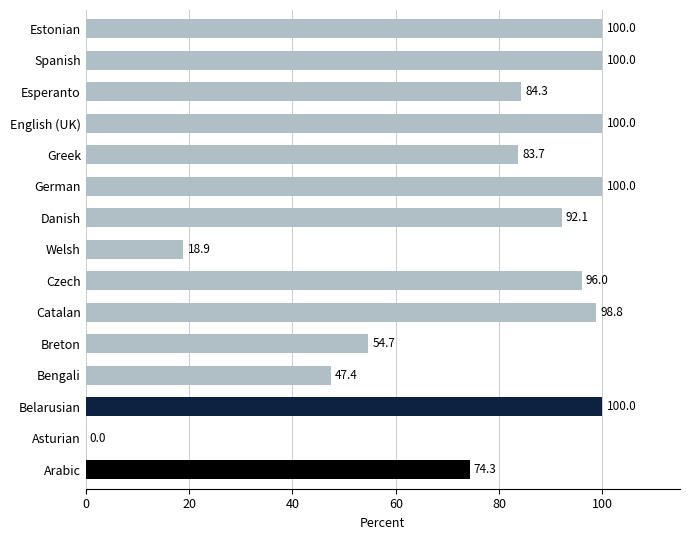

What is the sum of the values at German and Welsh?

118.9